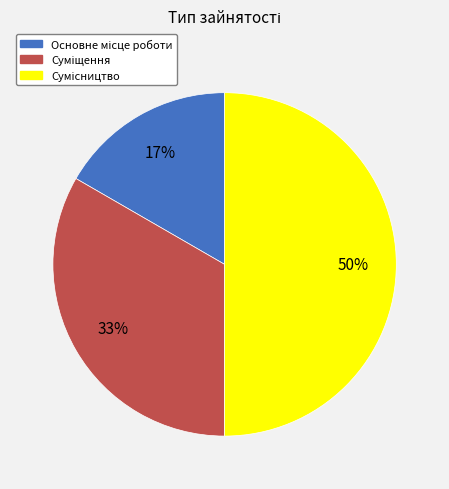

To the nearest percent, what is the difference between the largest and smallest slice percentages?

33%